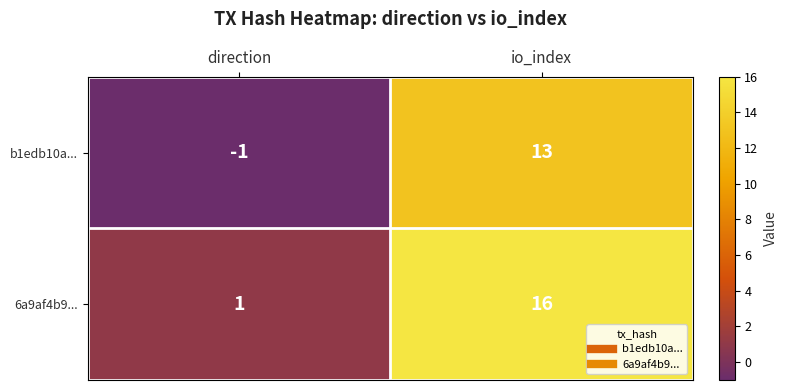

Reading right to left, transcribe all the data shown in this chart.

b1edb10a...: 13	-1
6a9af4b9...: 16	1